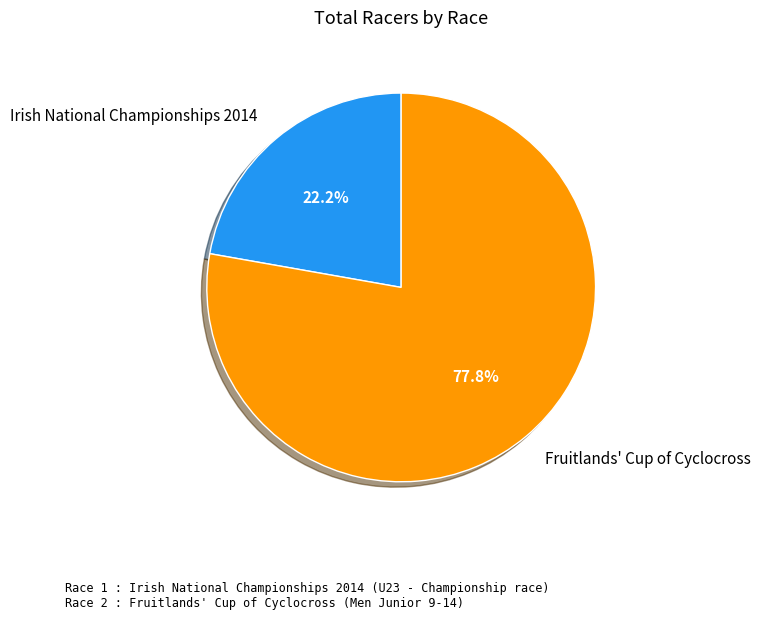

True or false: Fruitlands' Cup of Cyclocross accounts for 78% of the total.

True